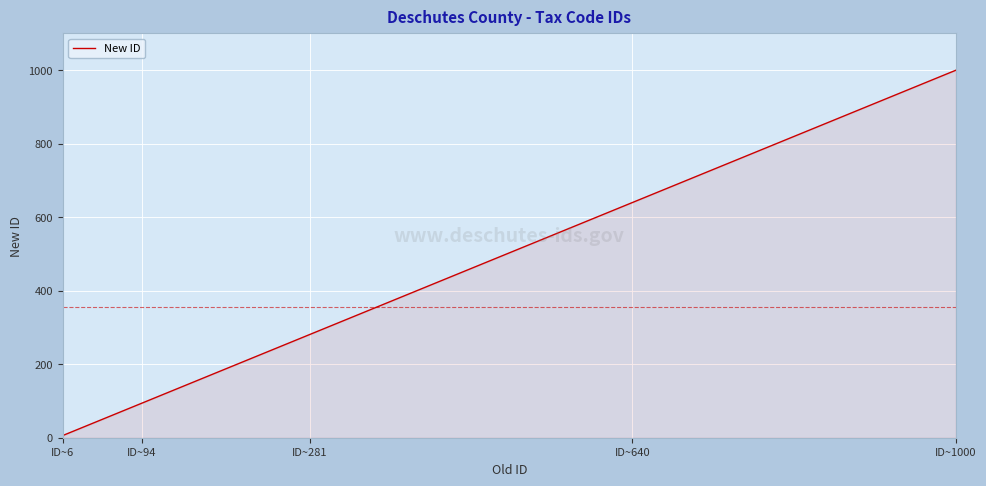

What is the maximum value shown in the chart?

1000